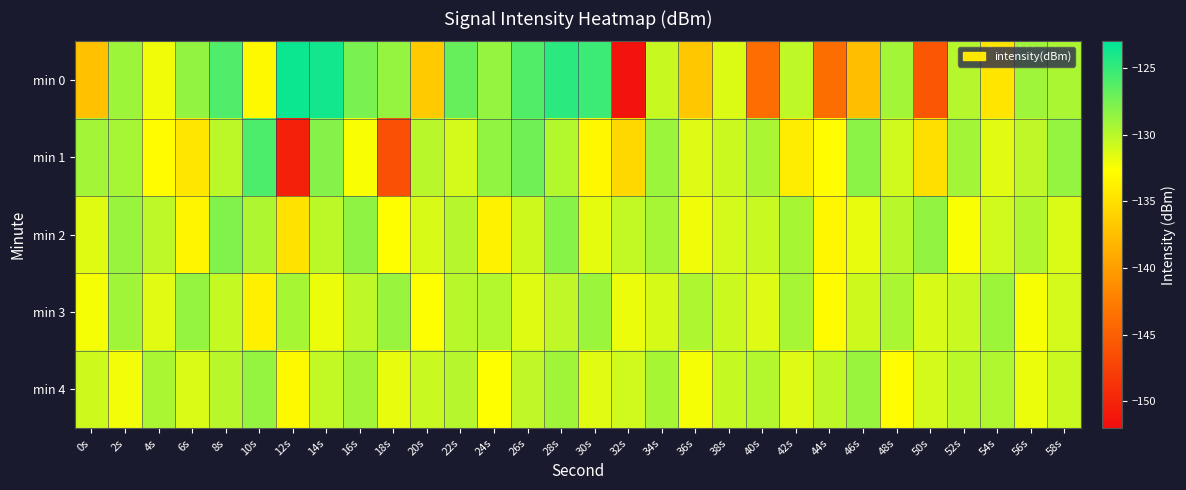

List the series in order of their peak value, highest first.

min 0, min 1, min 2, min 3, min 4